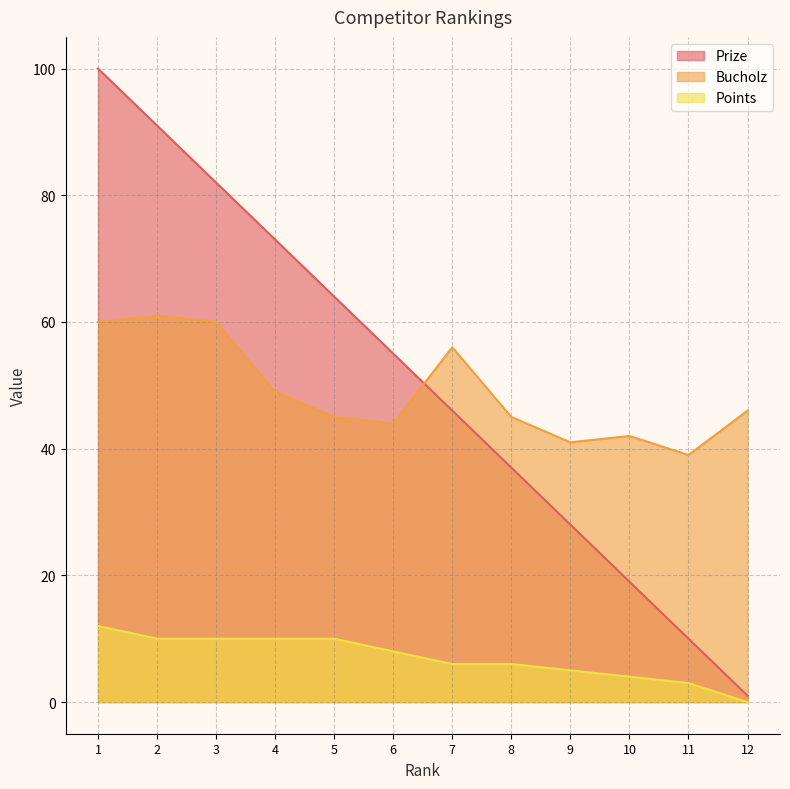

How many lines are shown in the chart?

3